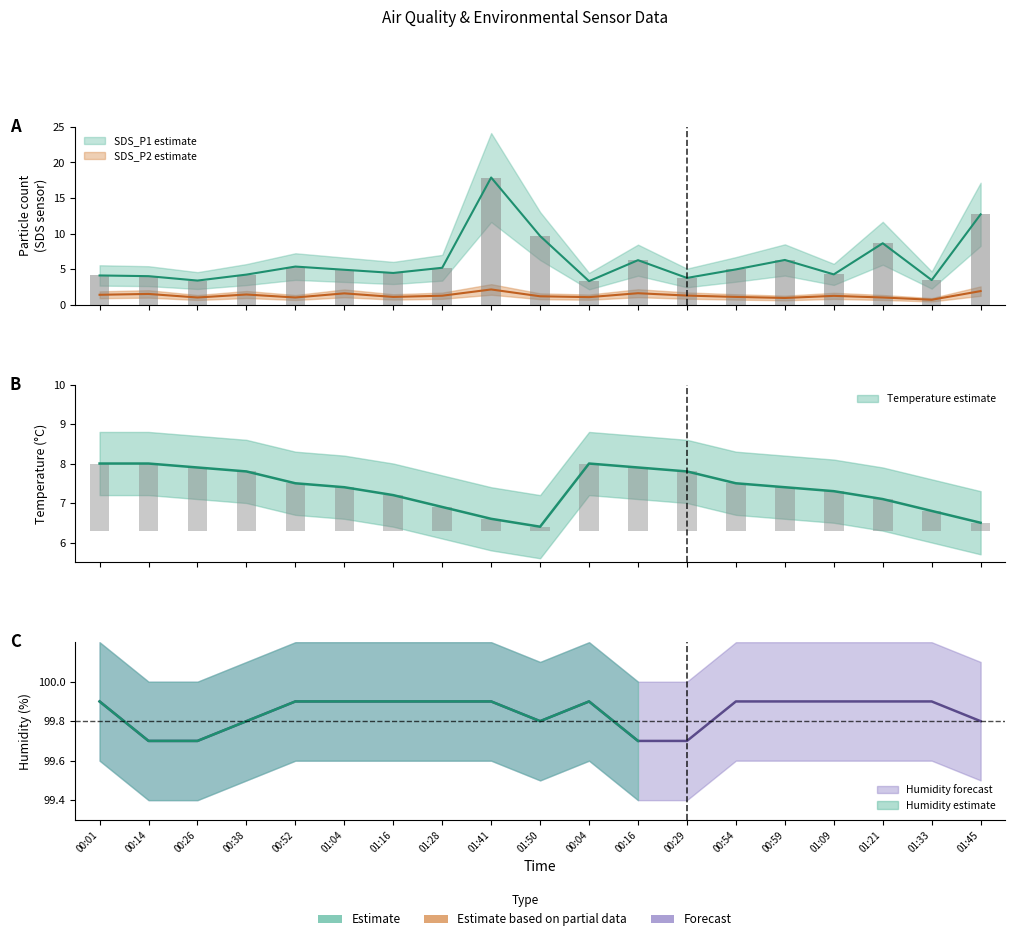

True or false: SDS_P2 has a value of 1.2 at 01:28.

True